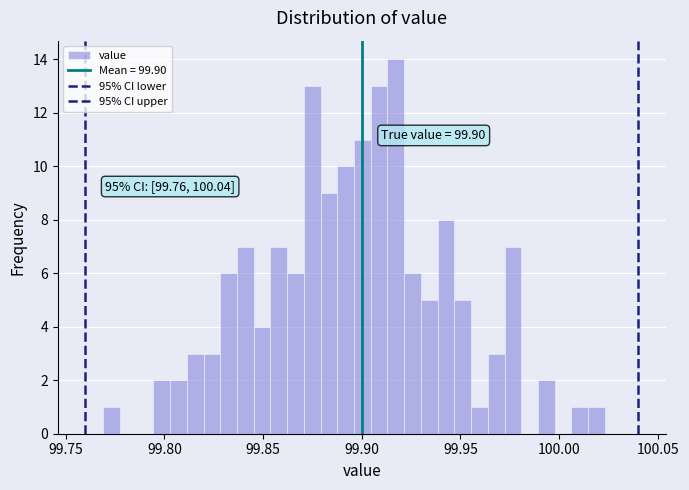

Read against the x-axis, roughly where is the centre of the tallest bar?

99.915